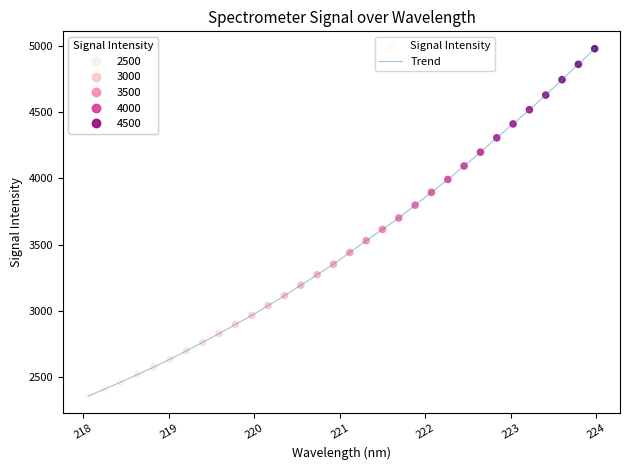

What is the greatest value displayed?

4981.1